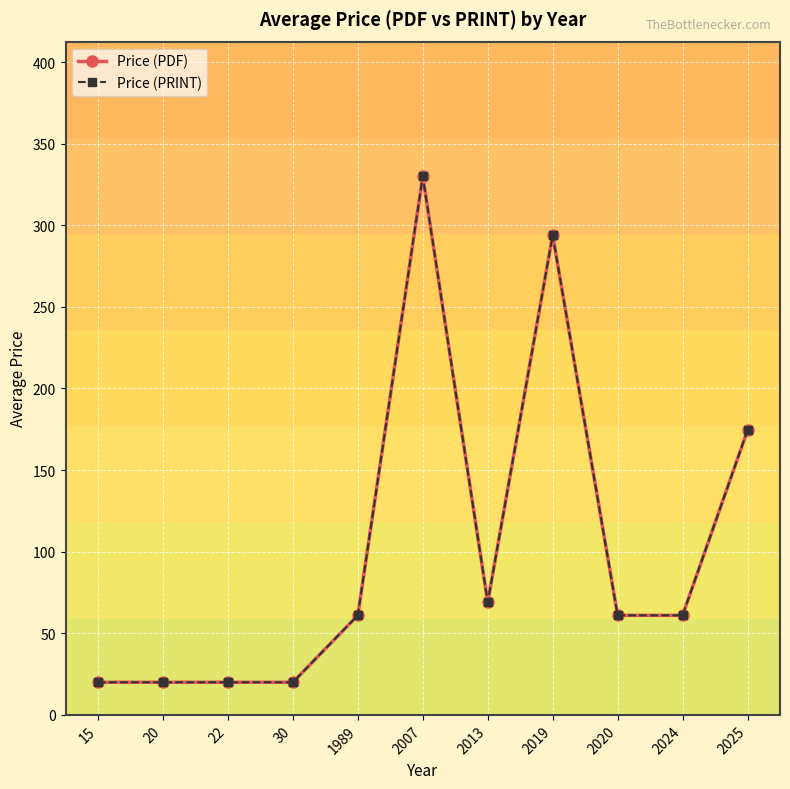

Does the chart have visible grid lines?

Yes